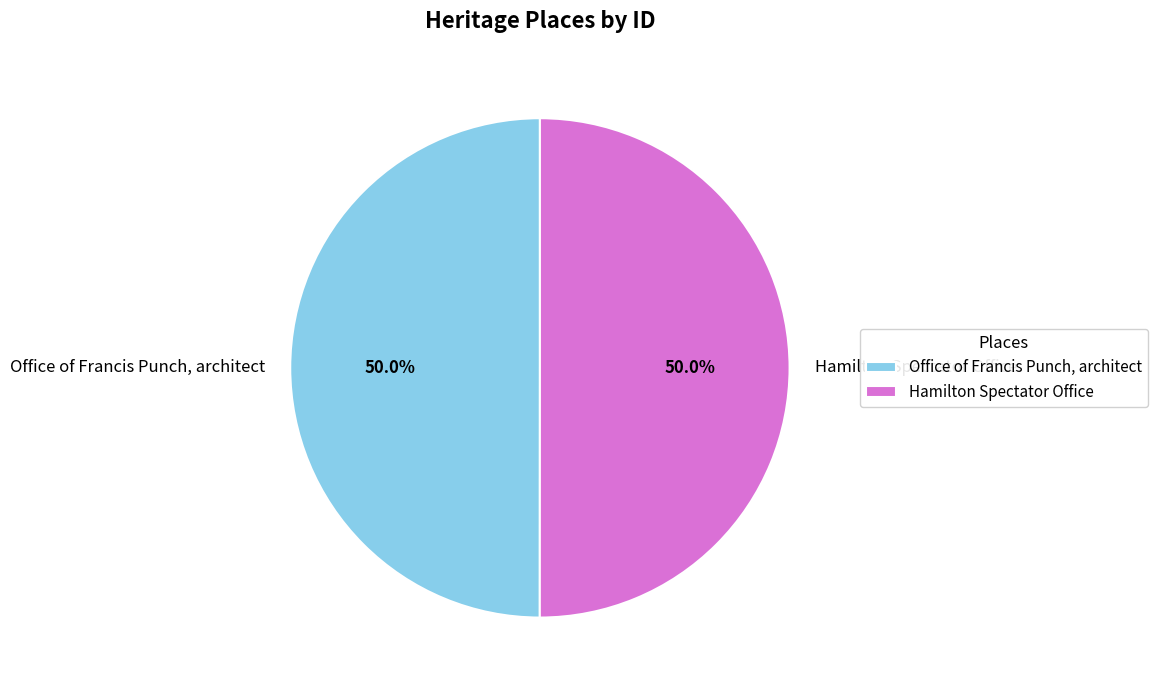

Approximately how many times larger is the value at Office of Francis Punch, architect compared to Hamilton Spectator Office?

1.0